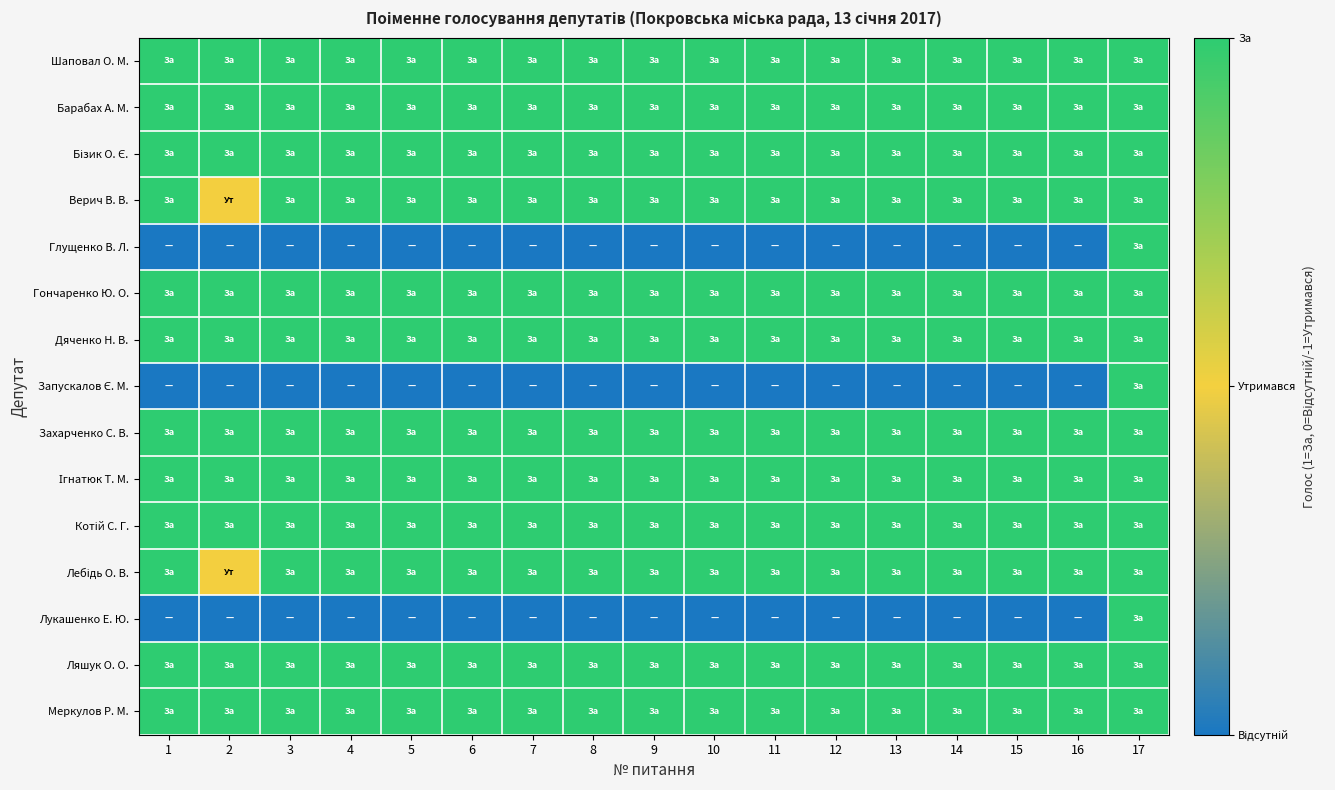

What is the greatest value displayed?

1.0